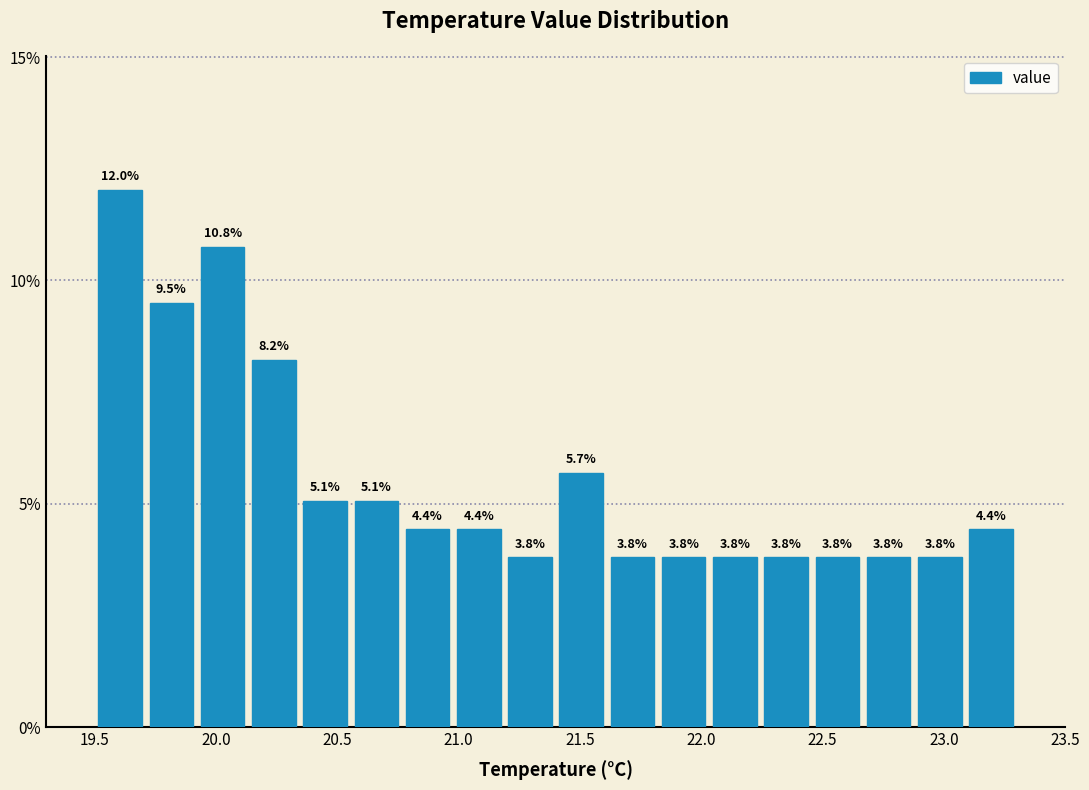

Reading left to right, list every bar in this chart as the range it spans on the x-axis followed by its height. The bar edges are not printed on the chart, so give them approximately, as read against the axis.

19.50 to 19.70: 12.0
19.70 to 19.90: 9.5
19.90 to 20.15: 10.8
20.15 to 20.35: 8.2
20.35 to 20.55: 5.1
20.55 to 20.75: 5.1
20.75 to 21.00: 4.4
21.00 to 21.20: 4.4
21.20 to 21.40: 3.8
21.40 to 21.60: 5.7
21.60 to 21.80: 3.8
21.80 to 22.05: 3.8
22.05 to 22.25: 3.8
22.25 to 22.45: 3.8
22.45 to 22.65: 3.8
22.65 to 22.90: 3.8
22.90 to 23.10: 3.8
23.10 to 23.30: 4.4